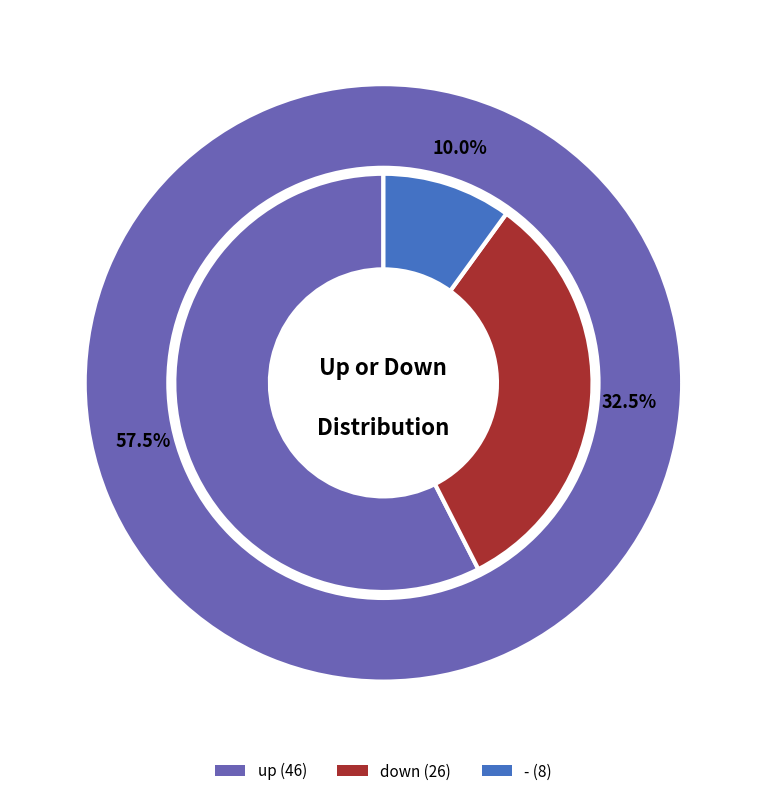

To the nearest percent, what percentage of the pie is -?

10%